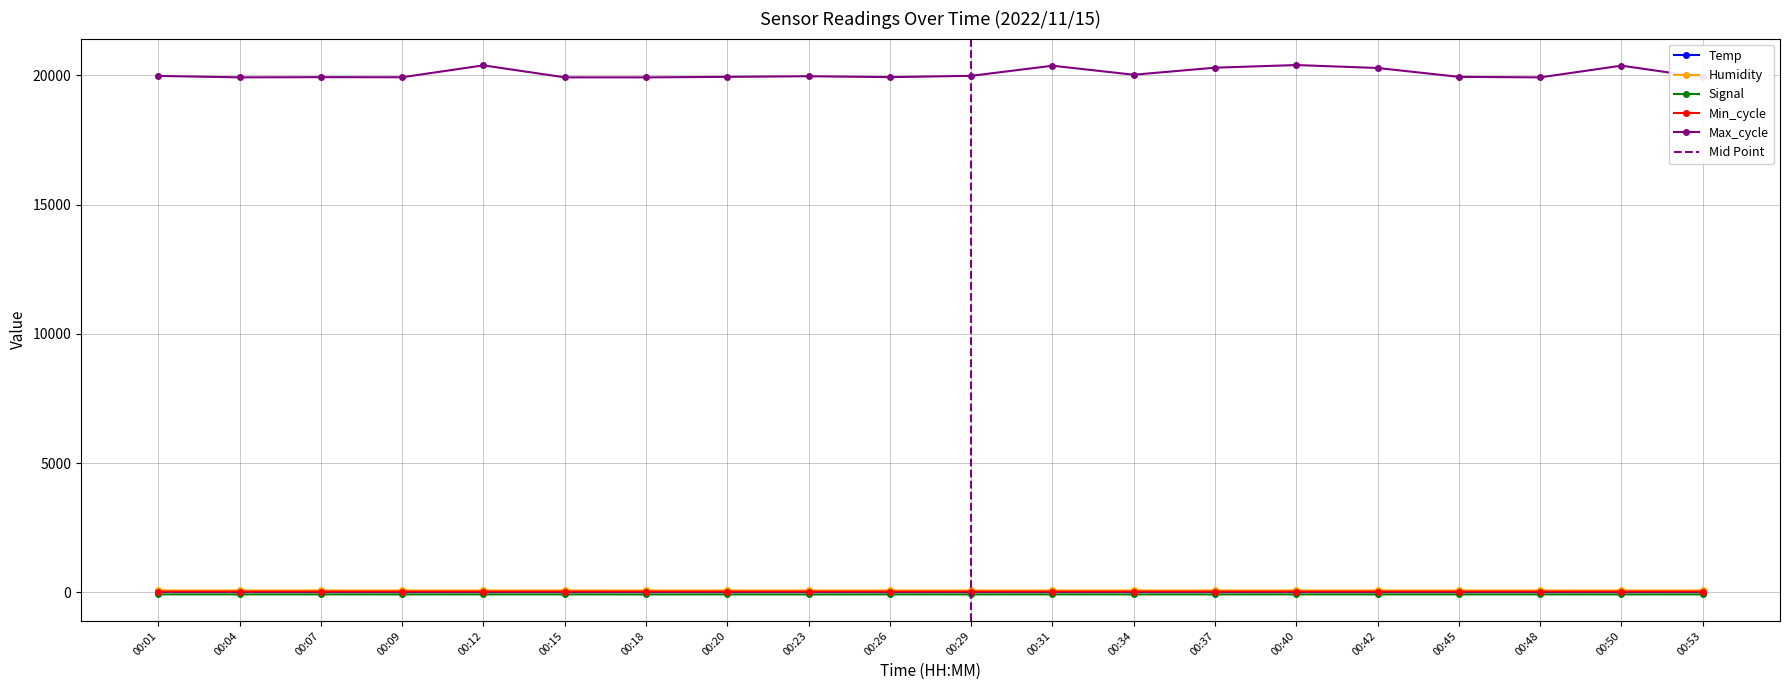

The value of Max_cycle at 00:20 is 19941.0. True or false?

True